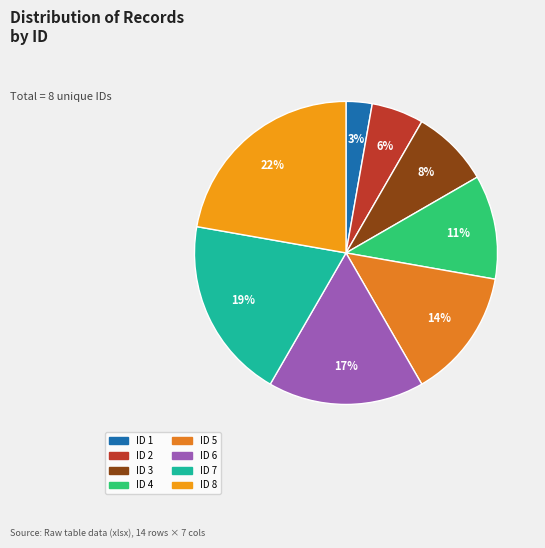

What is the largest slice in the pie chart?

ID 8